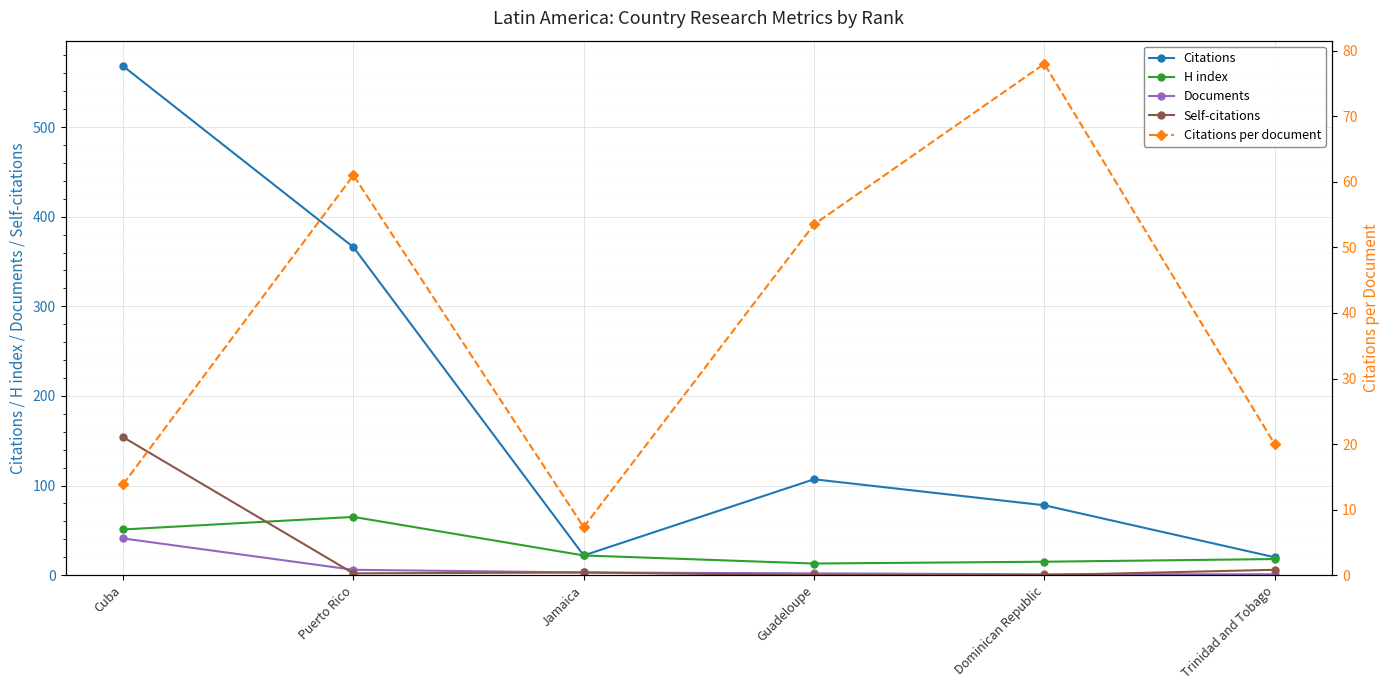

Rank the series by their maximum value, from highest to lowest.

Citations, Self-citations, Citations per document, H index, Documents